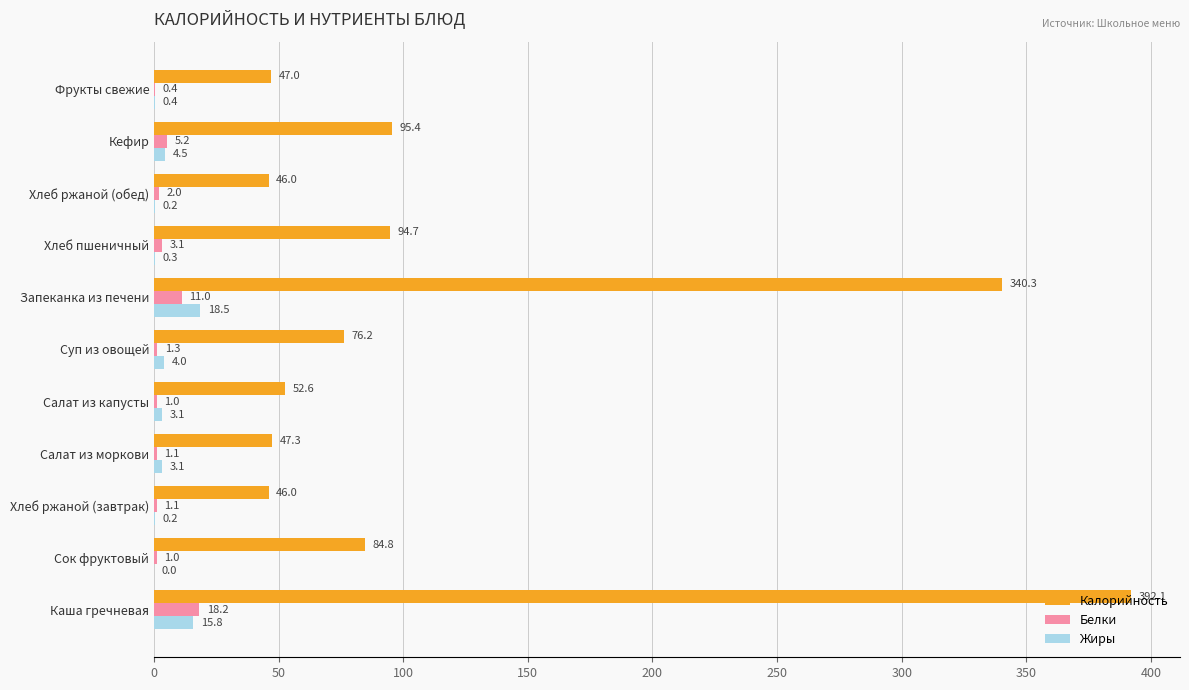

What is the sum of the Калорийность values at Суп из овощей and Кефир?

171.6